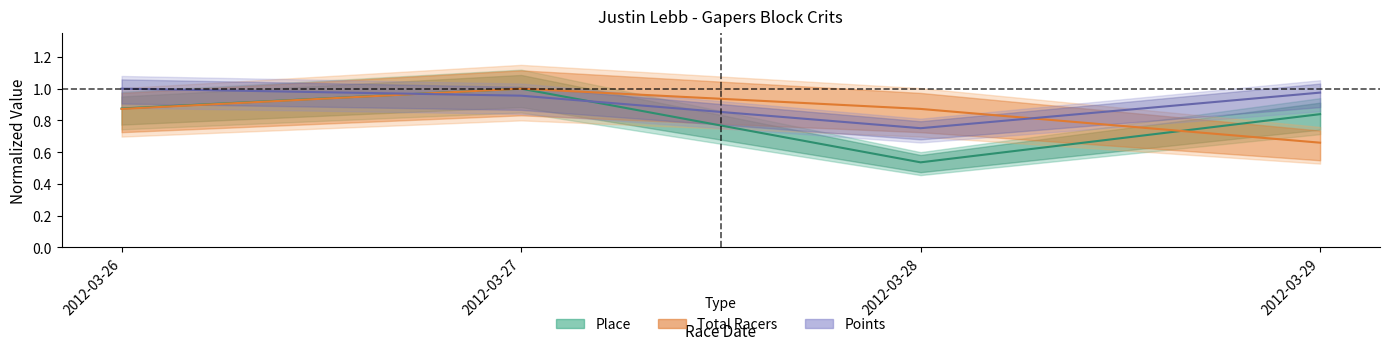

Reading left to right, transcribe all the data shown in this chart.

Place: 0.9	1.0	0.5	0.8
Total Racers: 0.9	1.0	0.9	0.7
Points: 1.0	1.0	0.8	1.0